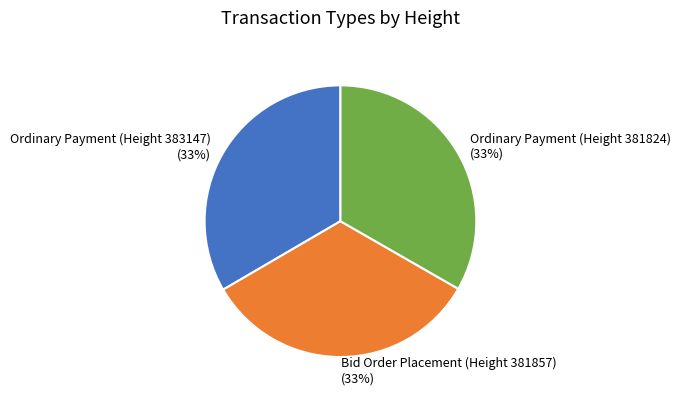

What is the ratio of the value at Bid Order Placement (Height 381857) to the value at Ordinary Payment (Height 381824)?

1.0